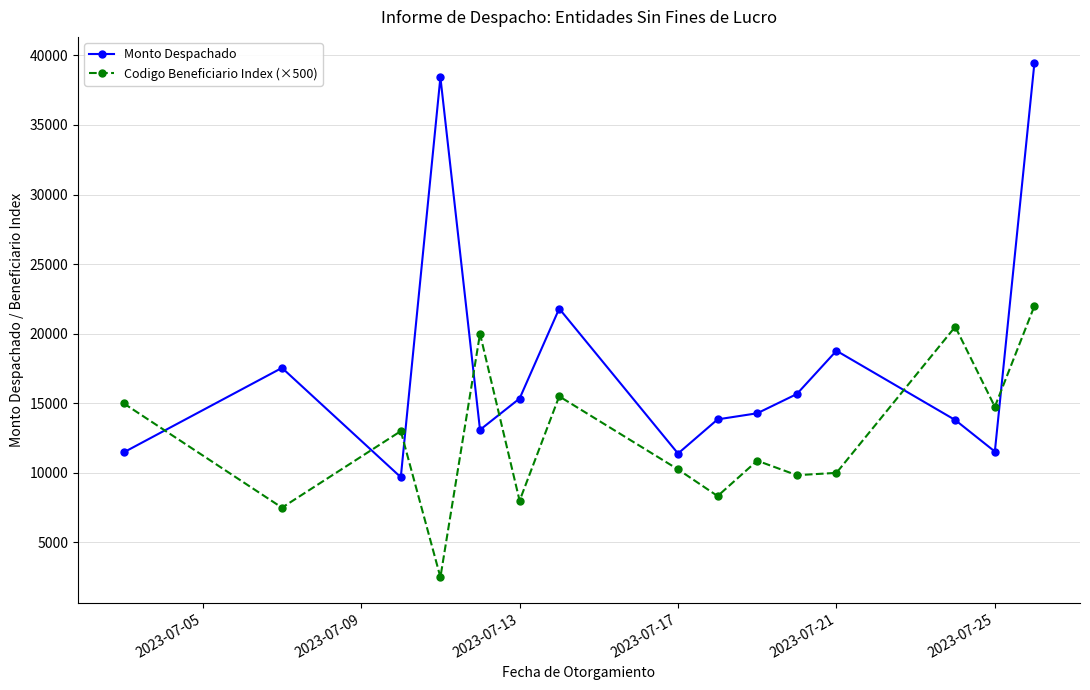

Does the chart display data point markers on the line(s)?

Yes